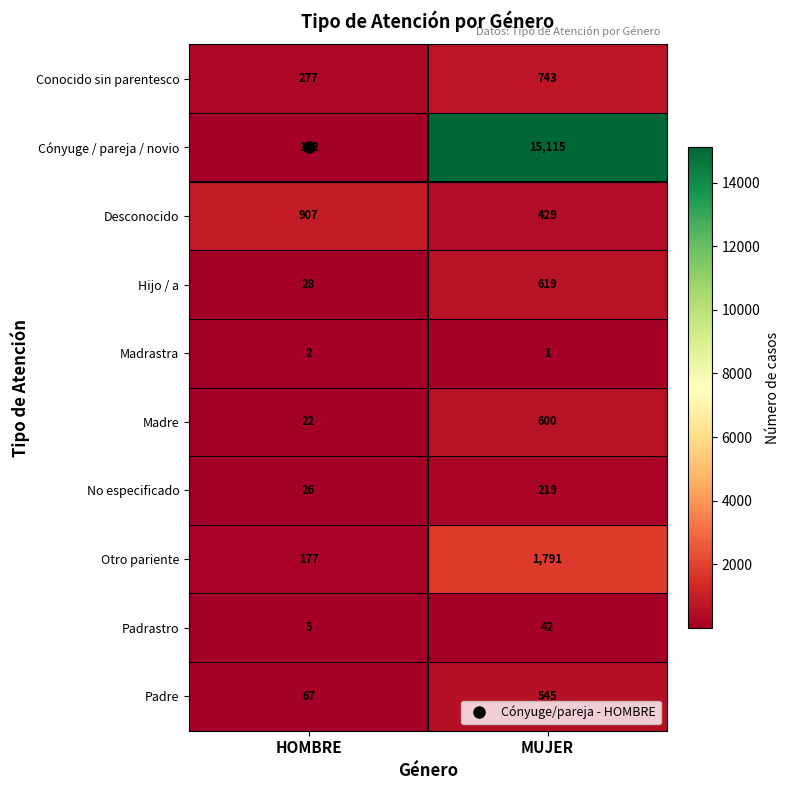

True or false: Madrastra has a value of 2 at HOMBRE.

True